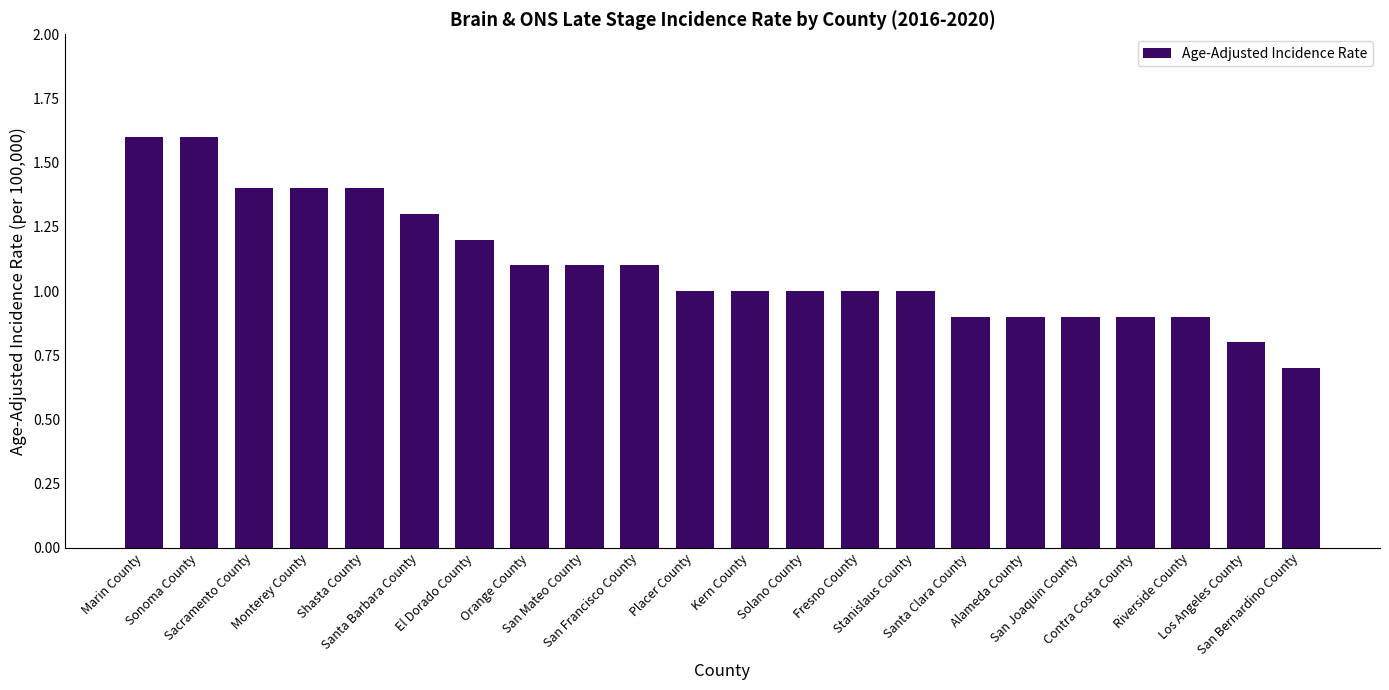

How many distinct data groups are displayed?

1